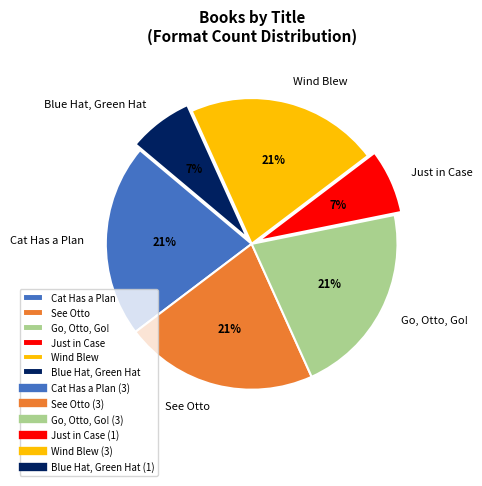

To the nearest percent, what percentage of the pie is Cat Has a Plan?

21%